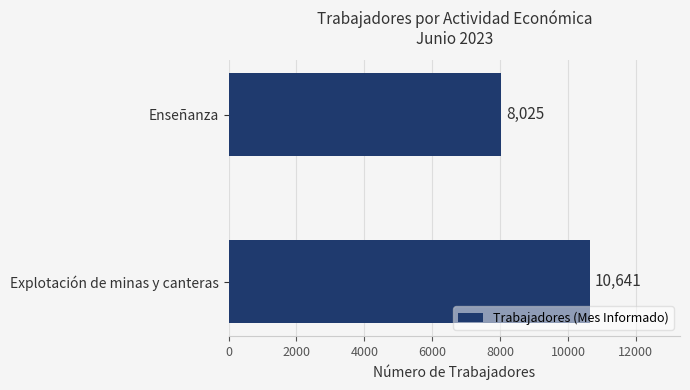

How many values are between 8025 and 10641?

2